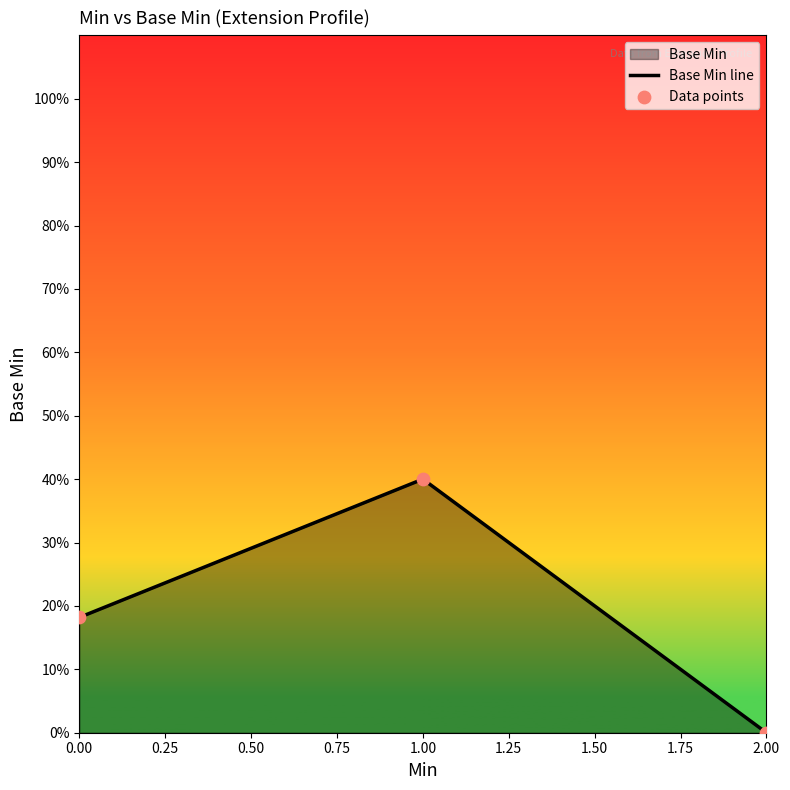

At how many categories does at least one series exceed 0?

2